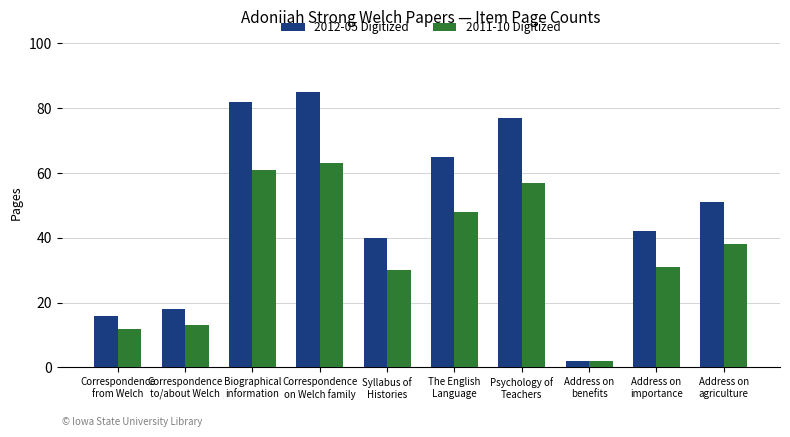

What is the difference between the maximum and second lowest values in the 2012-05 Digitized series?

69